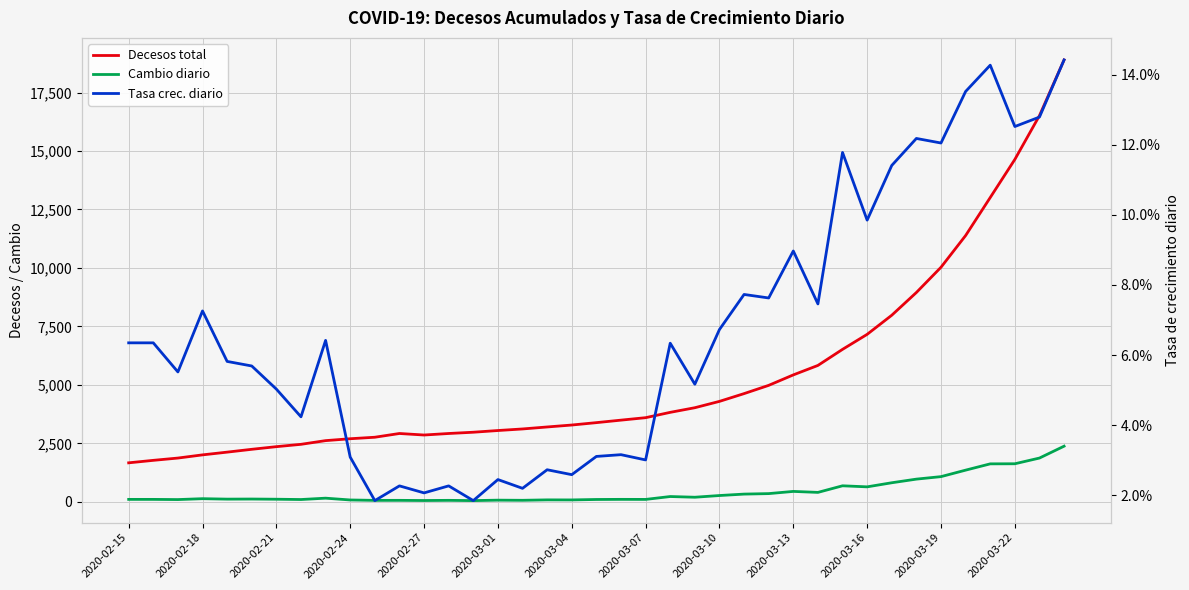

At 2020-03-01, list the series in order from smallest to largest.

Tasa crec. diario, Cambio diario, Decesos total